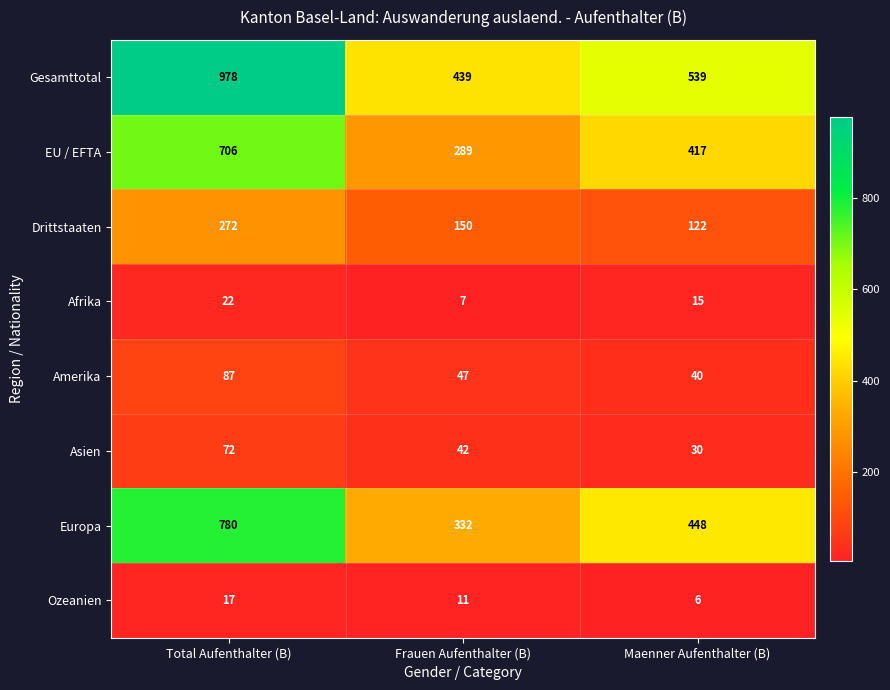

What is the difference between the maximum and second lowest values in the Asien series?

30